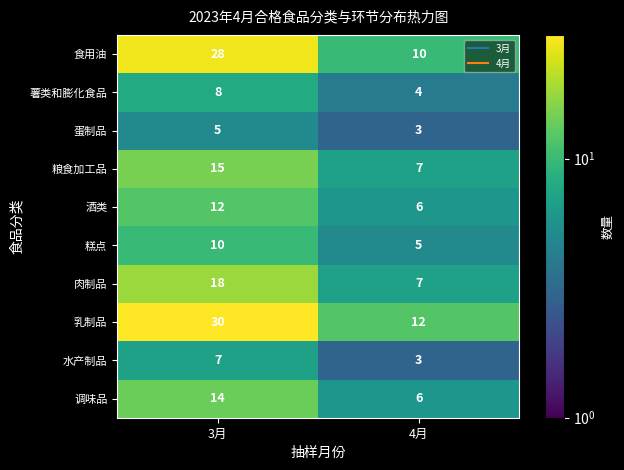

At which category is the sum across all series the highest?

3月